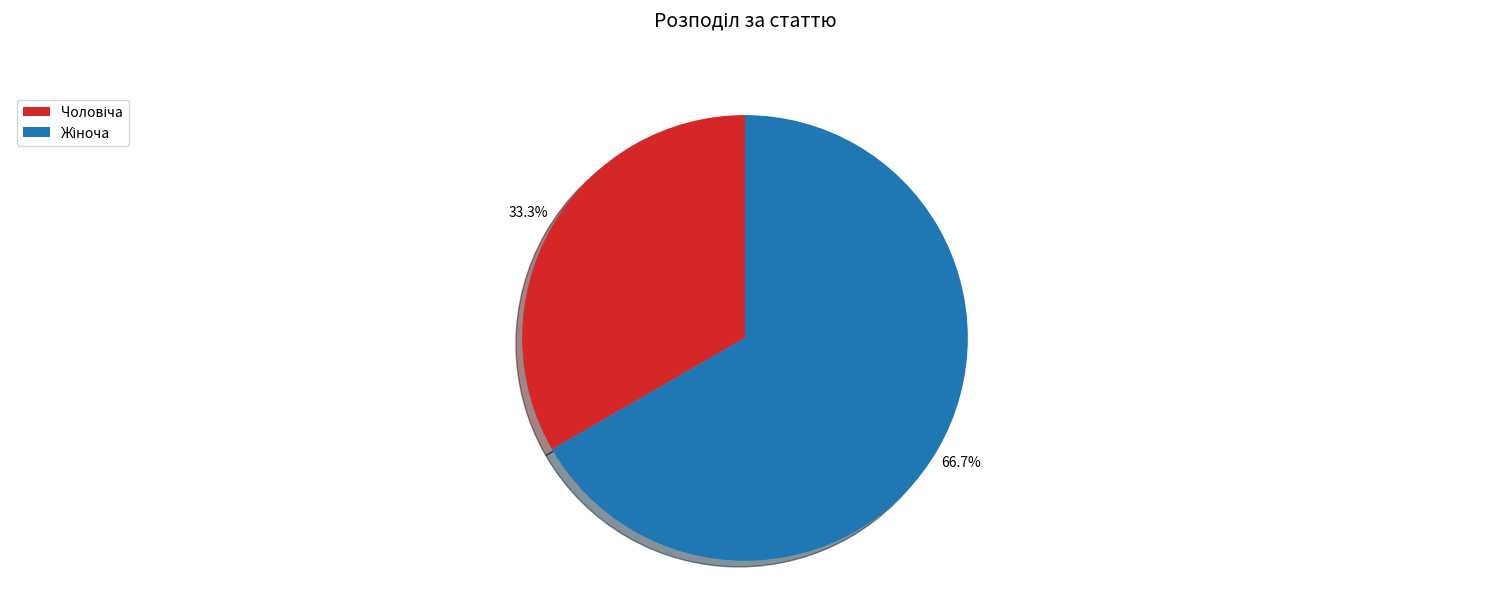

Is there a majority slice in this chart?

Yes